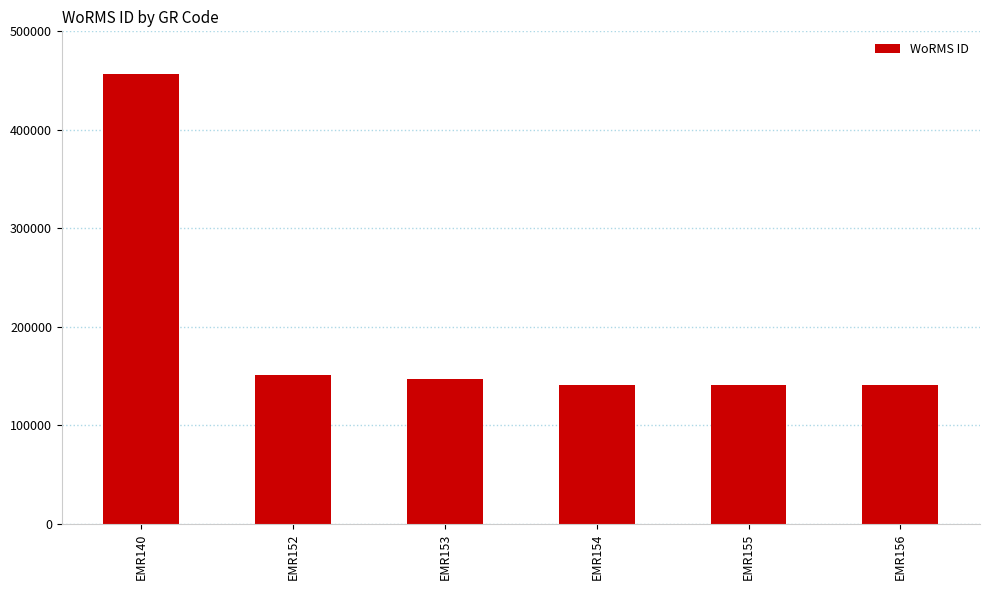

What is the difference between the values at EMR154 and EMR156?

2